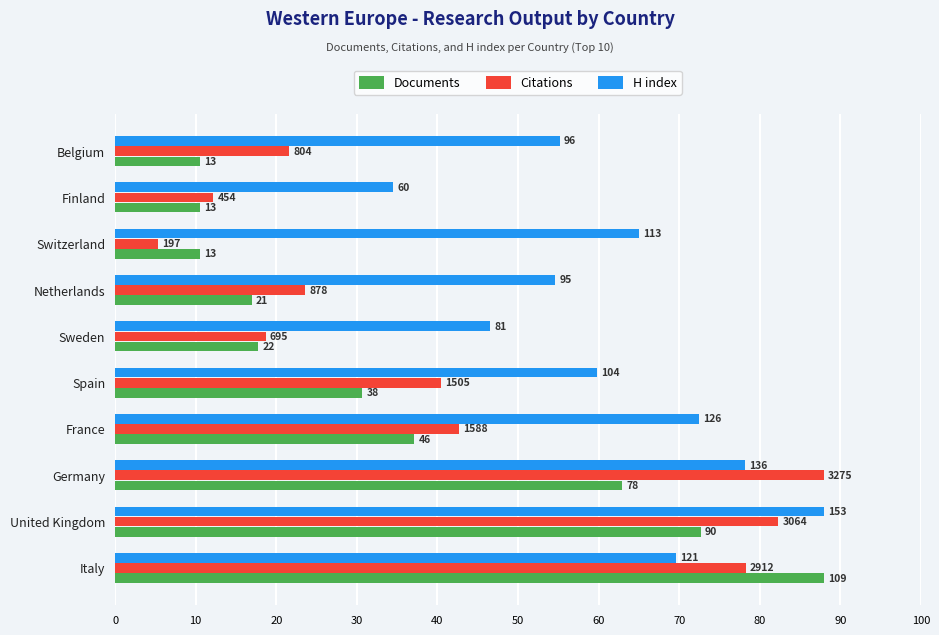

What is the maximum value shown in the chart?

88.0